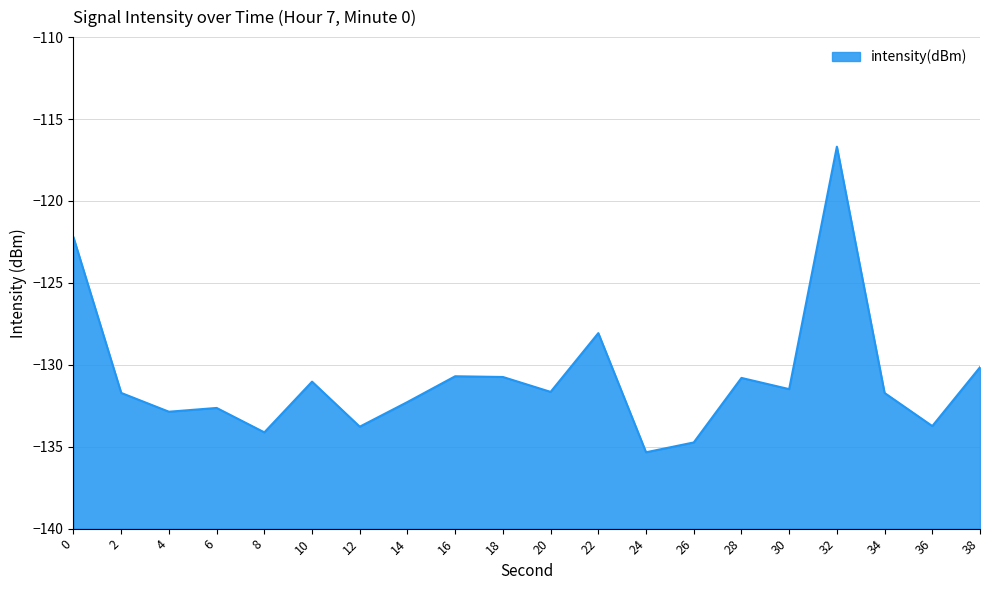

At which category does the data reach its first local valley?

4